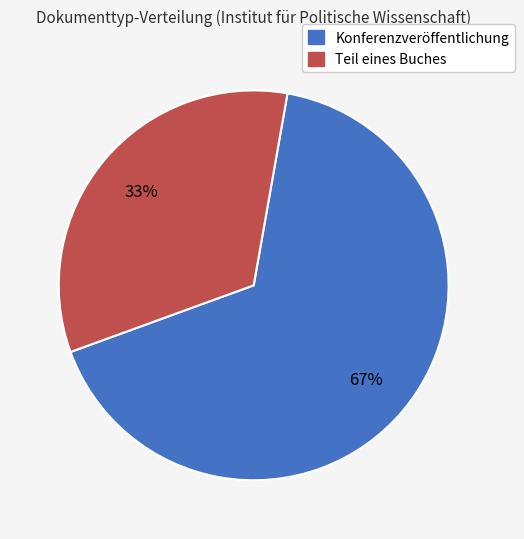

How many slices are in this pie chart?

2